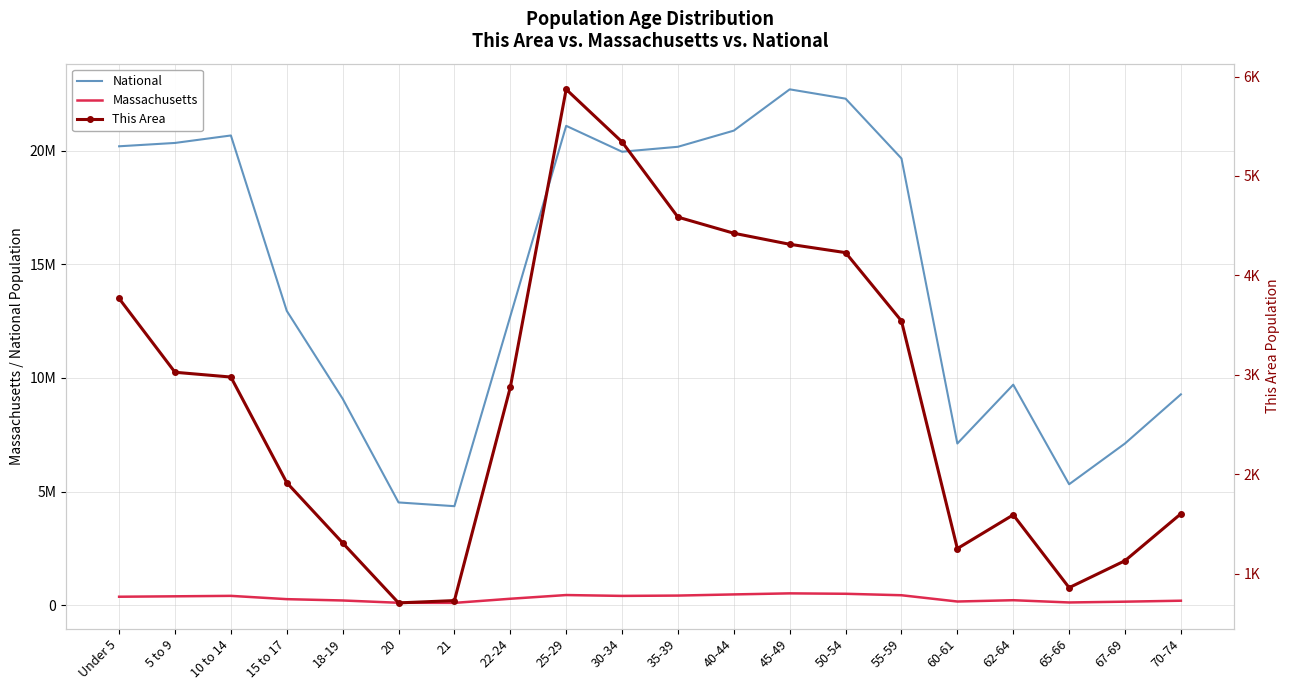

How many interior local peaks does the Massachusetts series have?

4